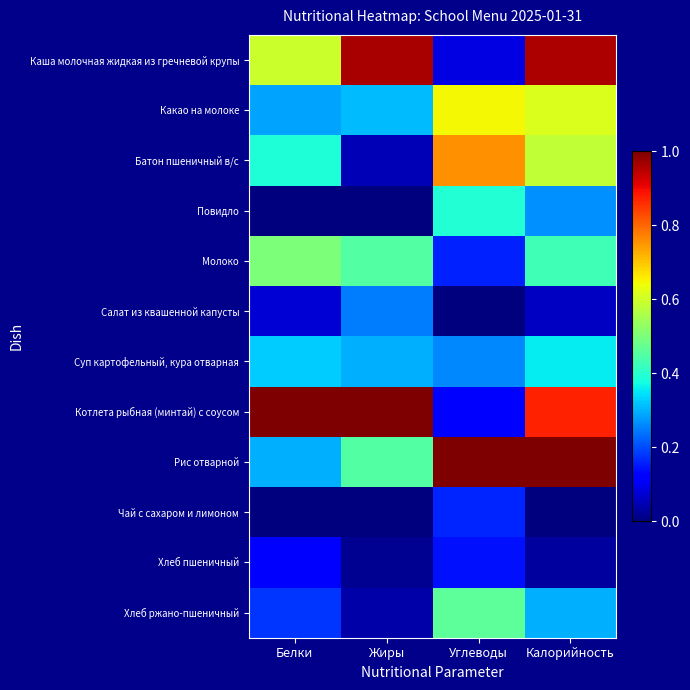

What is the maximum value shown in the chart?

1.0